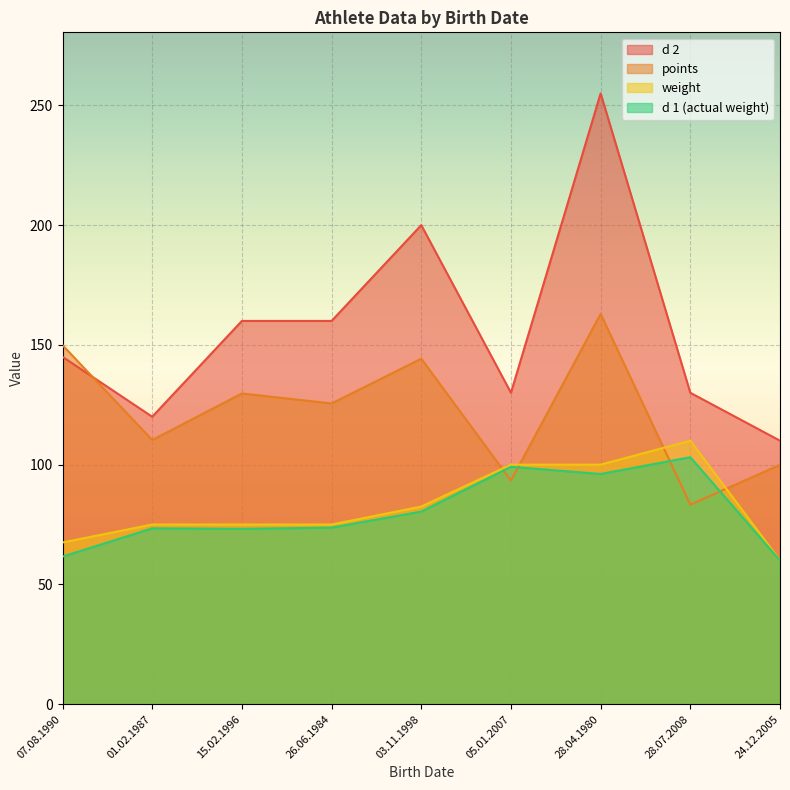

True or false: weight and d2 intersect in this chart.

False